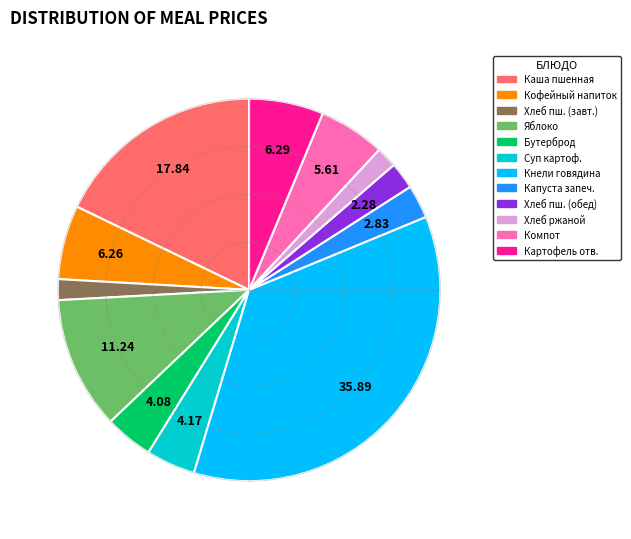

Approximately how many times larger is the value at Бутерброд compared to Кофейный напиток?

0.7